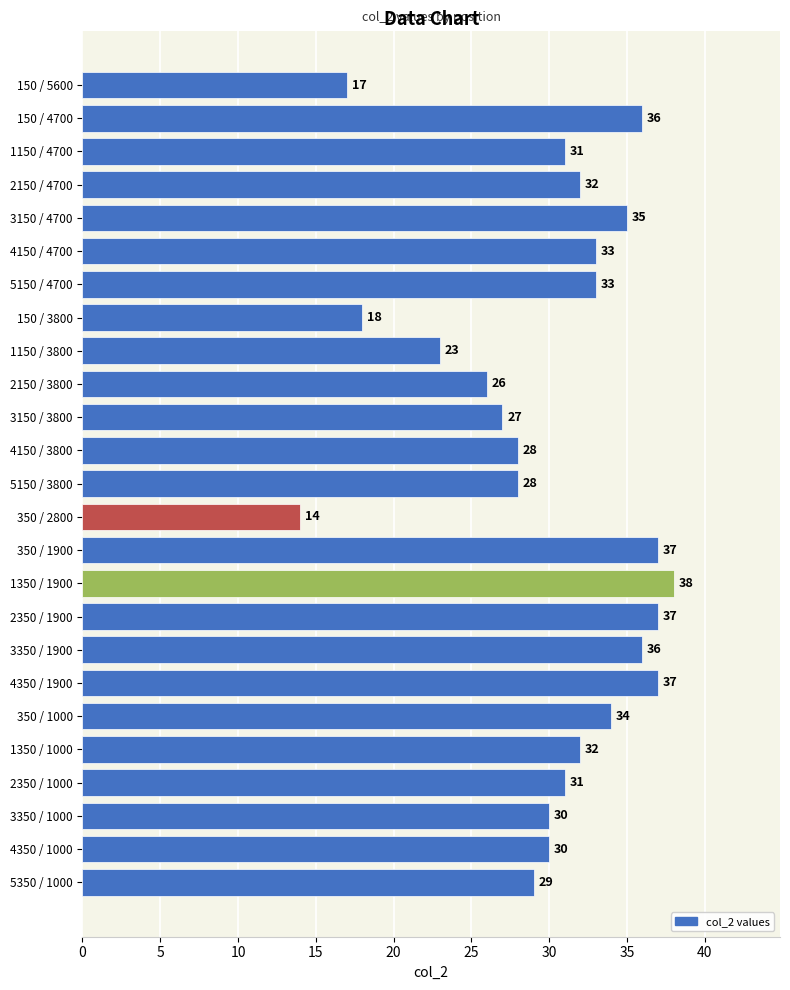

Which has a higher value, 2350 / 1900 or 5350 / 1000?

2350 / 1900